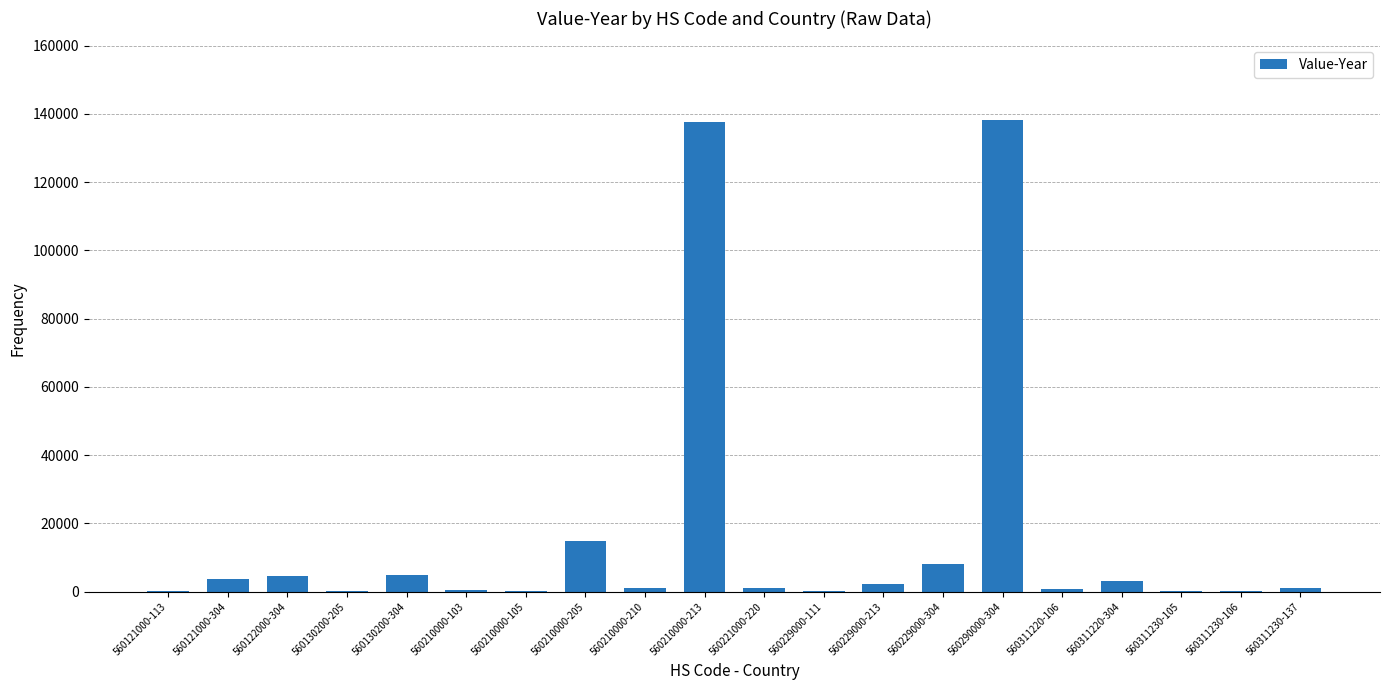

What is the greatest value displayed?

138298